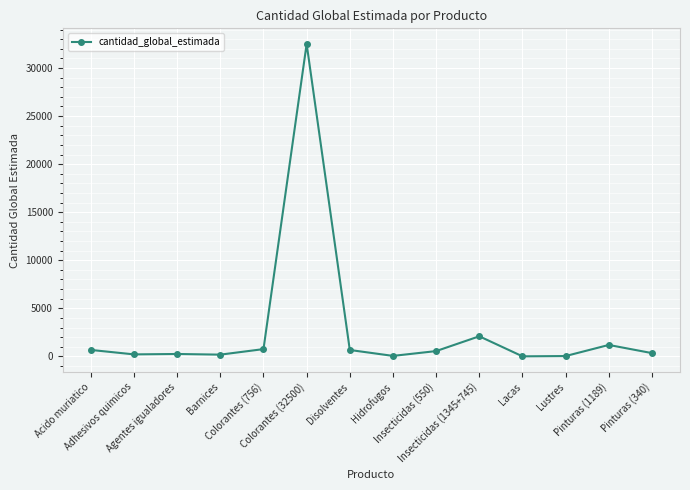

What is the difference between the maximum and minimum values?

32495